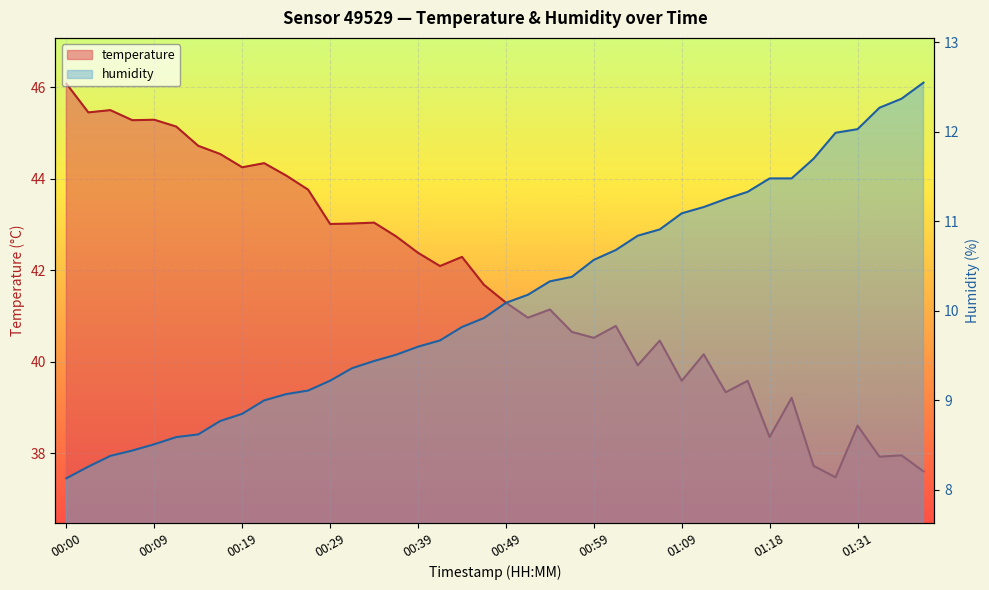

List the labels in order of humidity value, smallest first.

00:00, 00:02, 00:05, 00:07, 00:09, 00:12, 00:14, 00:17, 00:19, 00:22, 00:24, 00:27, 00:29, 00:32, 00:34, 00:36, 00:39, 00:41, 00:44, 00:46, 00:49, 00:51, 00:54, 00:56, 00:59, 01:01, 01:04, 01:06, 01:09, 01:11, 01:14, 01:16, 01:18, 01:21, 01:24, 01:28, 01:31, 01:35, 01:38, 01:40